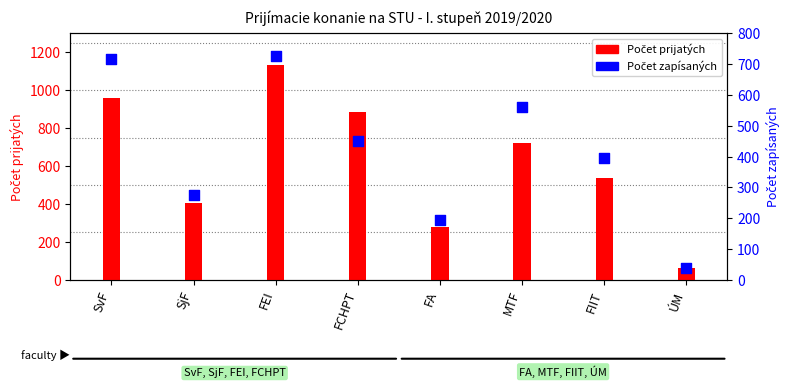

Which series has the widest spread of Y values?

Počet prijatých